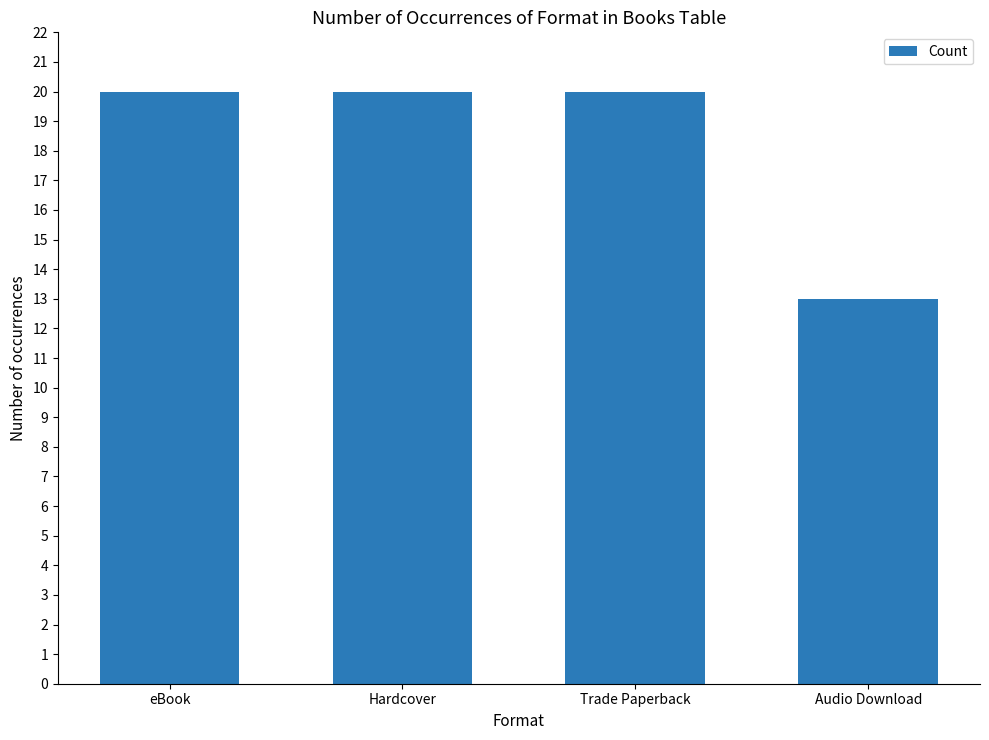

How many series are shown in this chart?

1